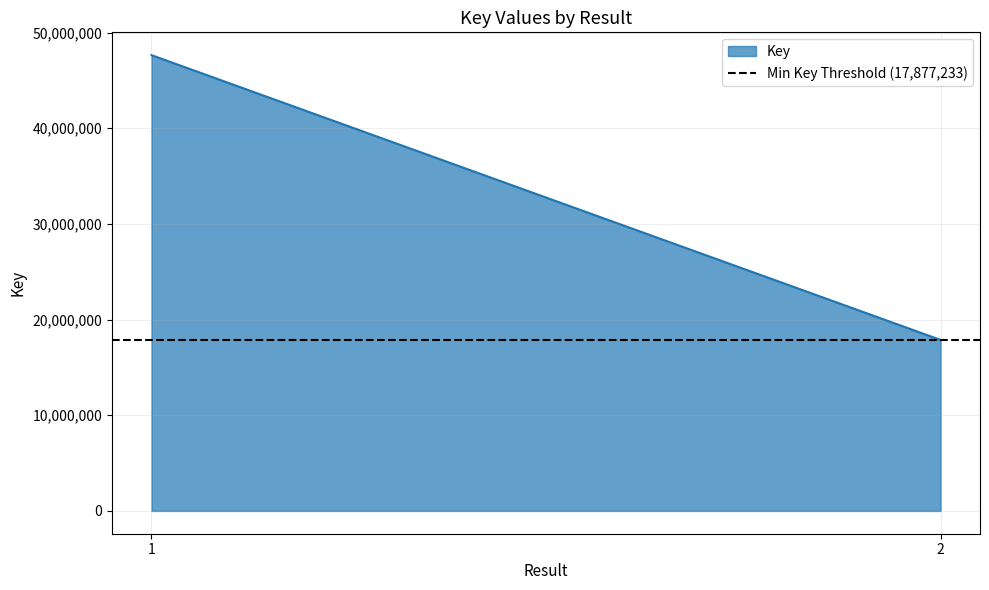

What is the average value?

32761762